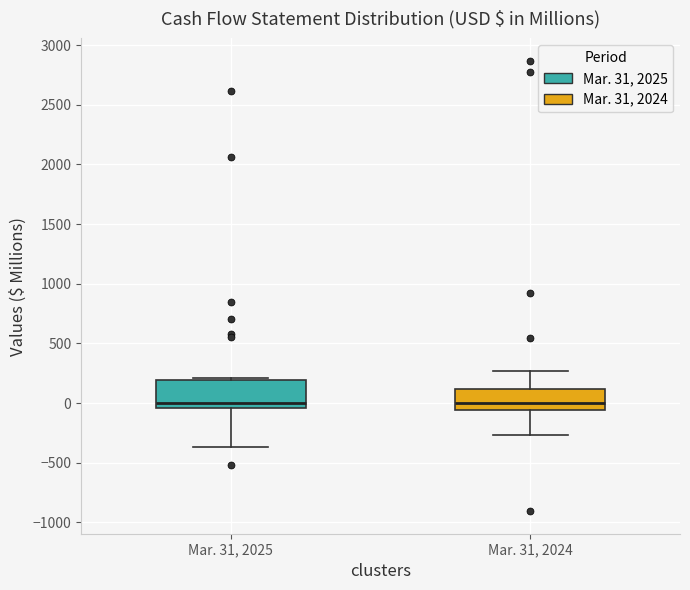

Reading left to right, transcribe this box plot: for each box, give where its median line is, the range the box spans, and where its two whiskers end, as read against the y-axis. The values are not printed on the chart, so give them approximately, as read against the axis.

Mar. 31, 2025: median 0, box -50 to 200, whiskers -350 to 200 (just above the box's upper edge)
Mar. 31, 2024: median 0, box -50 to 100, whiskers -250 to 250